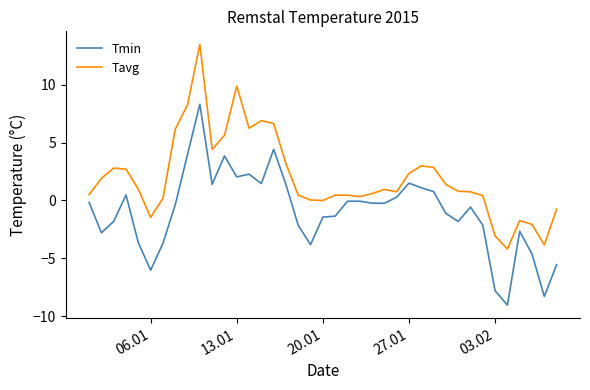

Which series has the widest spread of values?

Tavg